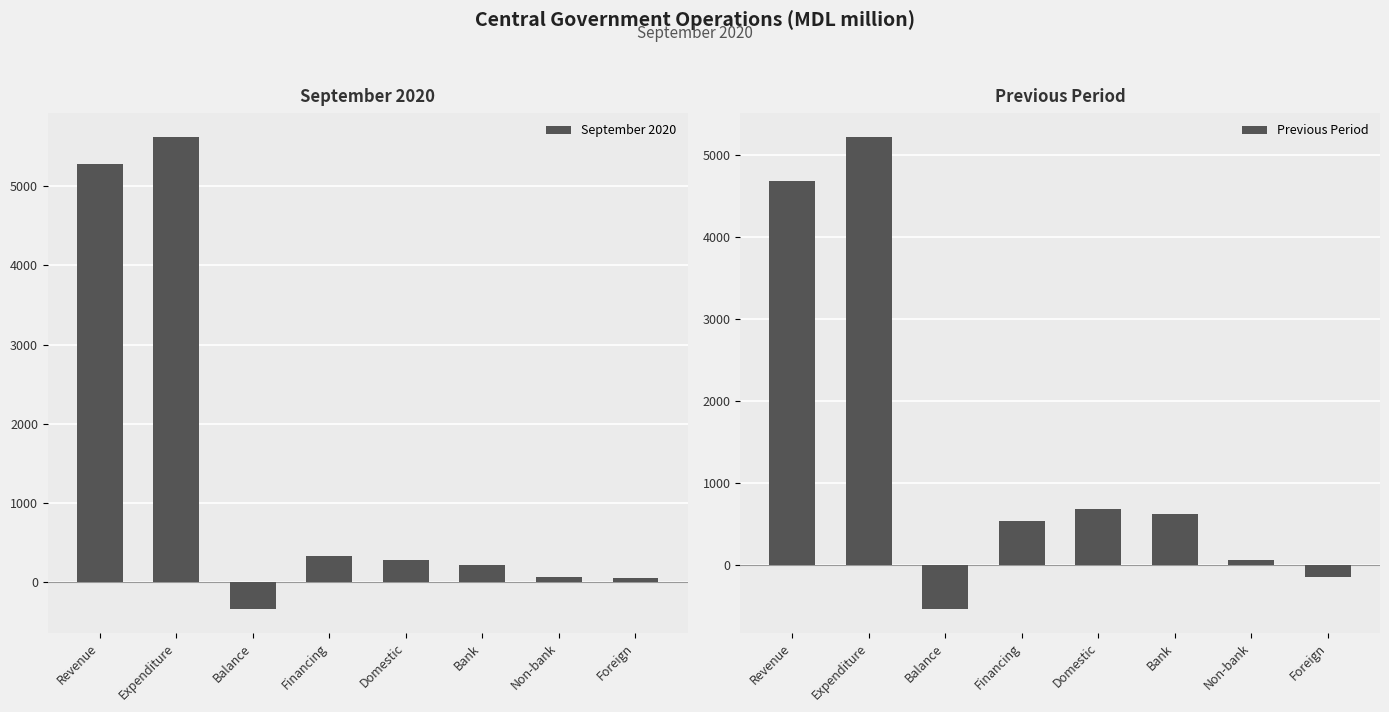

Reading left to right, what are all the values shown in this chart?

September 2020: Revenue=5283.1	Expenditure=5621.9	Balance=-338.8	Financing=338.1	Domestic=279.2	Bank=216.8	Non-bank=62.4	Foreign=58.9
Previous Period: Revenue=4679.8	Expenditure=5217.9	Balance=-538.1	Financing=538.1	Domestic=683.8	Bank=618.9	Non-bank=64.9	Foreign=-145.7